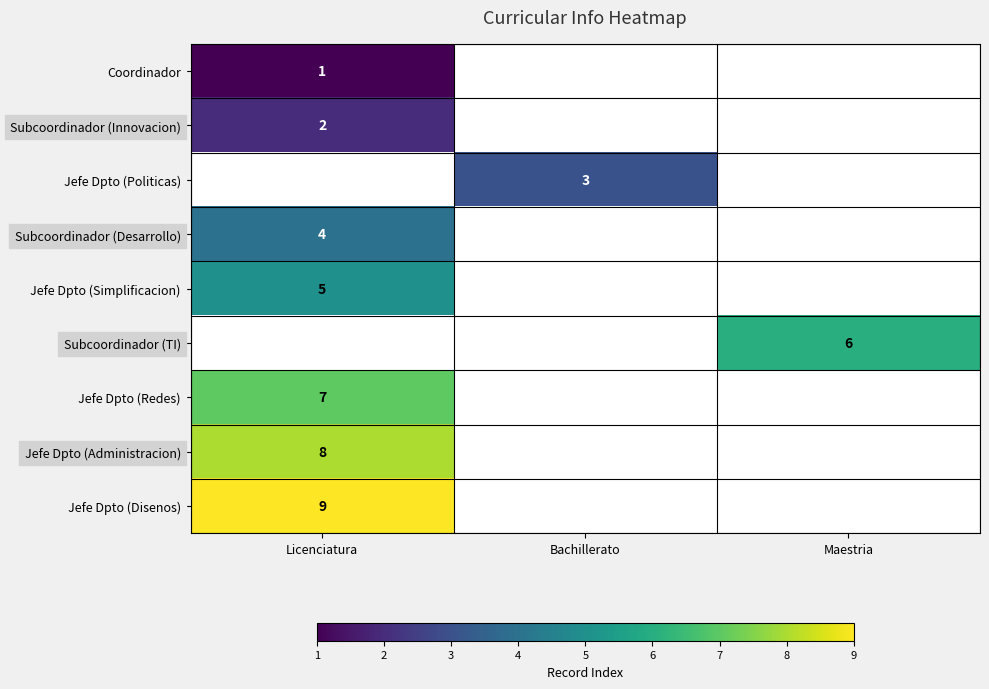

Is it true that Jefe Dpto (Simplificacion) equals 3 at Licenciatura?

False